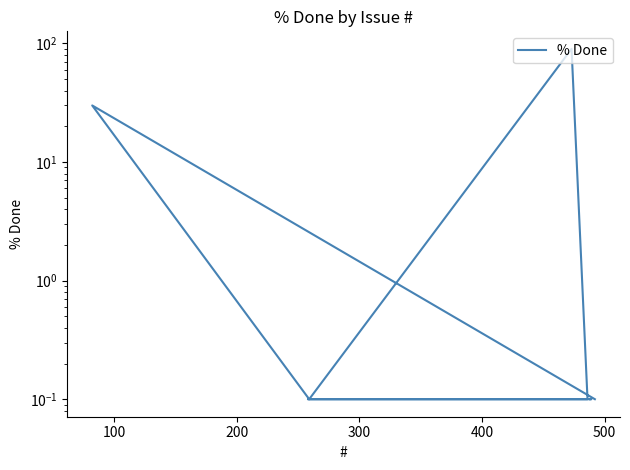

Does the chart have visible grid lines?

No